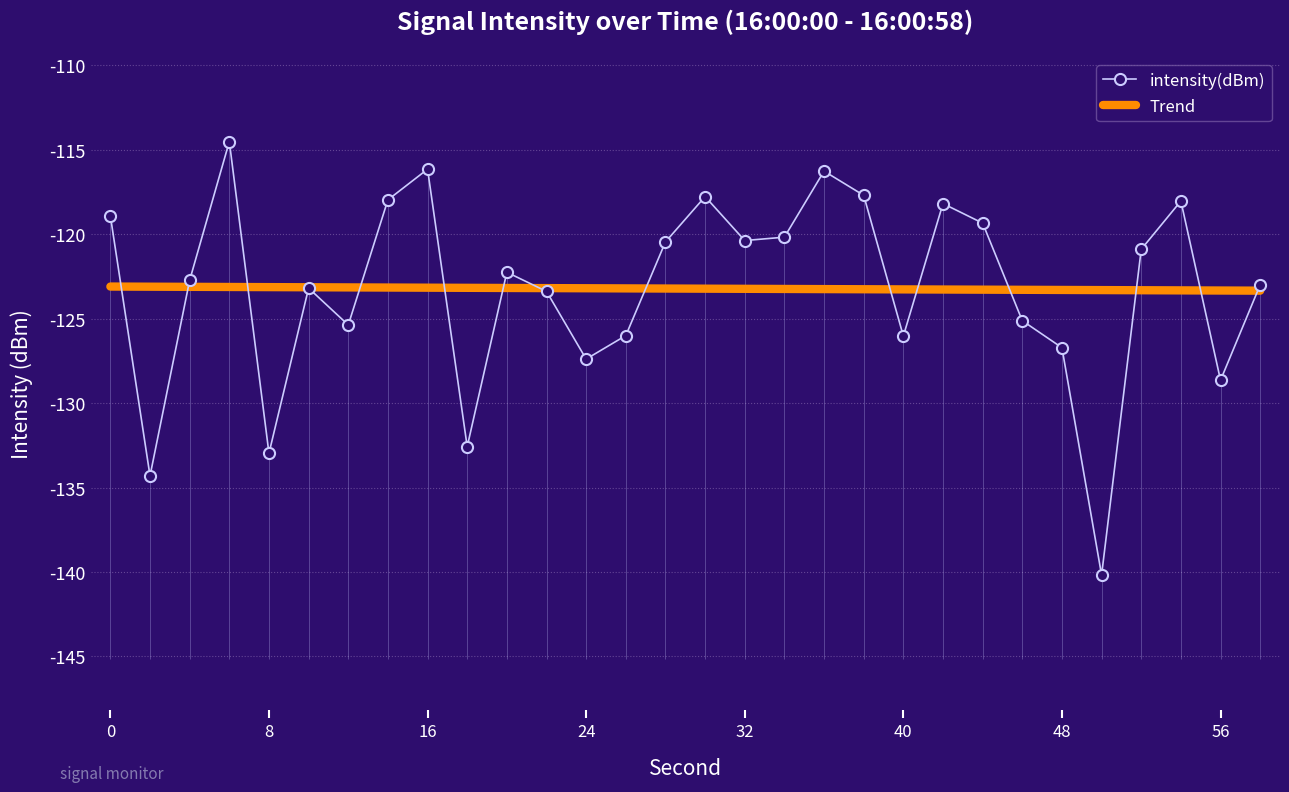

What is the difference between the second highest and second lowest values in the intensity(dBm) series?

18.2